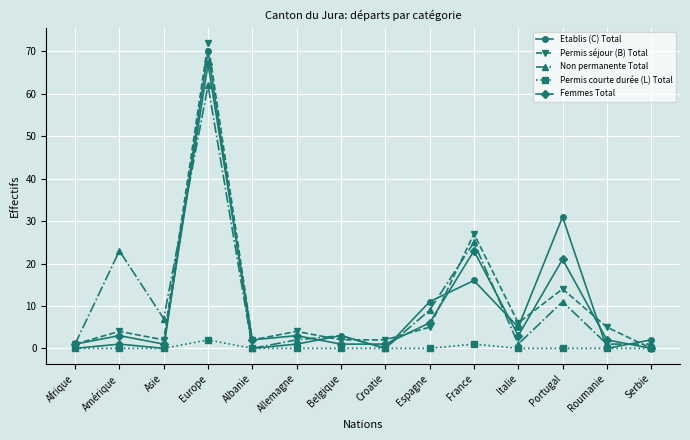

Reading left to right, what are all the values shown in this chart?

Etablis (C) Total: 0	1	0	70	0	1	3	0	11	16	5	31	0	2
Permis séjour (B) Total: 1	4	2	72	2	4	2	2	5	27	6	14	5	0
Non permanente Total: 1	23	7	62	0	2	3	0	9	25	1	11	1	1
Permis courte durée (L) Total: 0	0	0	2	0	0	0	0	0	1	0	0	0	0
Femmes Total: 1	3	1	67	2	3	1	1	6	23	3	21	2	0